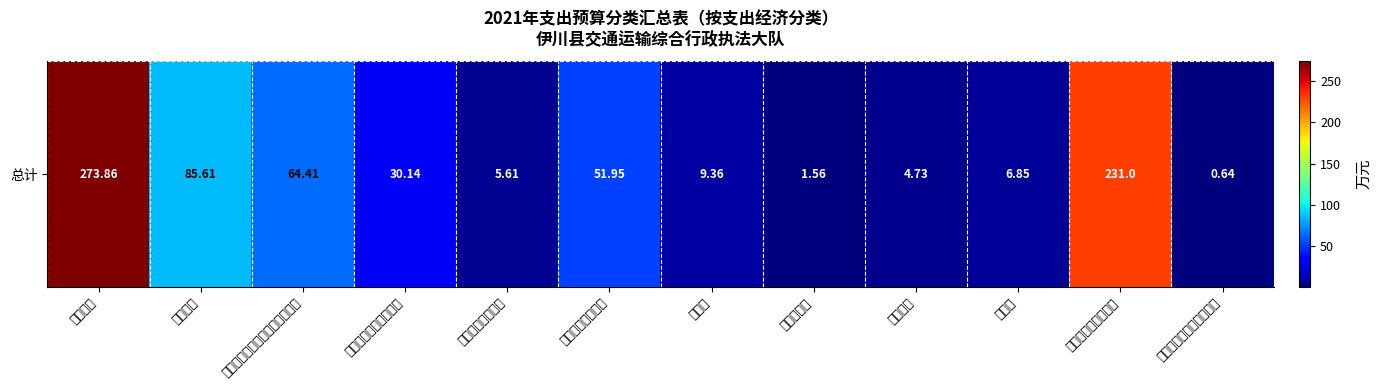

Is it true that the value at 其他对个人和家庭的补助 is 0.2?

False